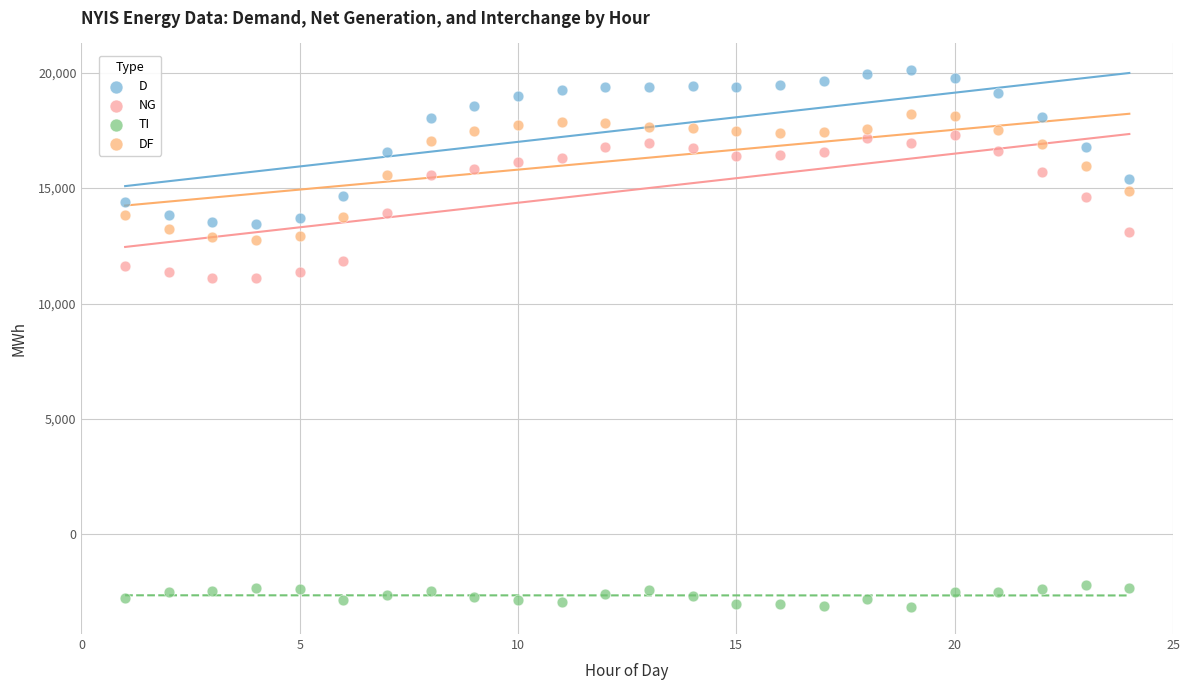

What is the X range (max minus min) for the scatter plot?

23